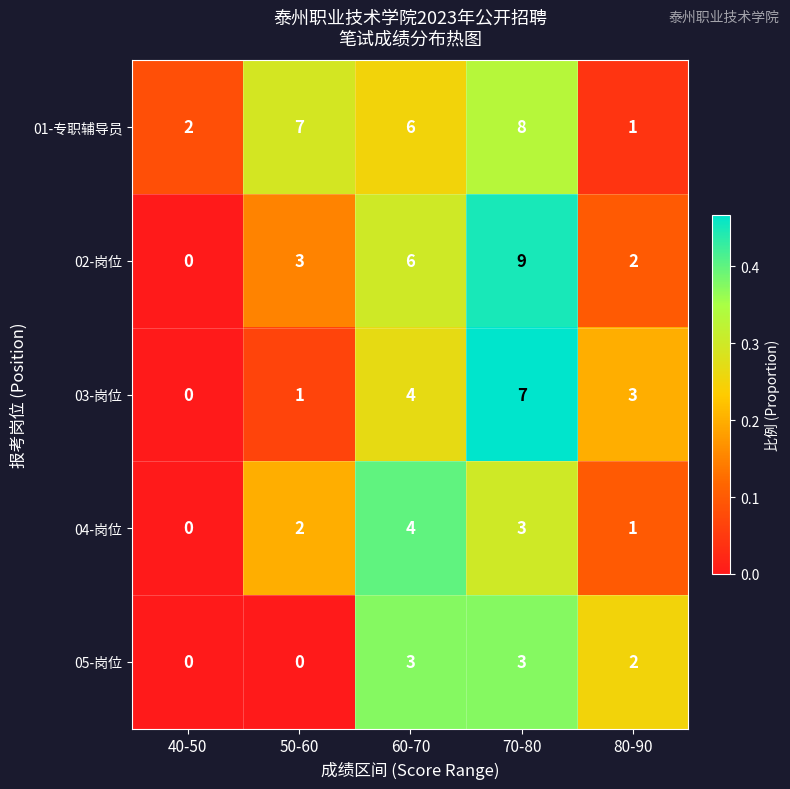

Rank the series at 50-60 from lowest to highest value.

05-岗位, 03-岗位, 04-岗位, 02-岗位, 01-专职辅导员